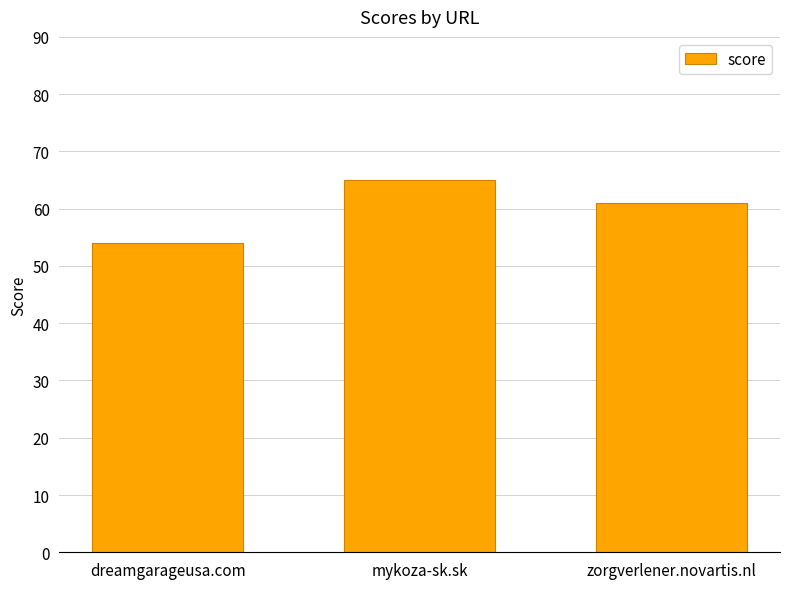

What is the label of the 2nd bar from the left?

mykoza-sk.sk